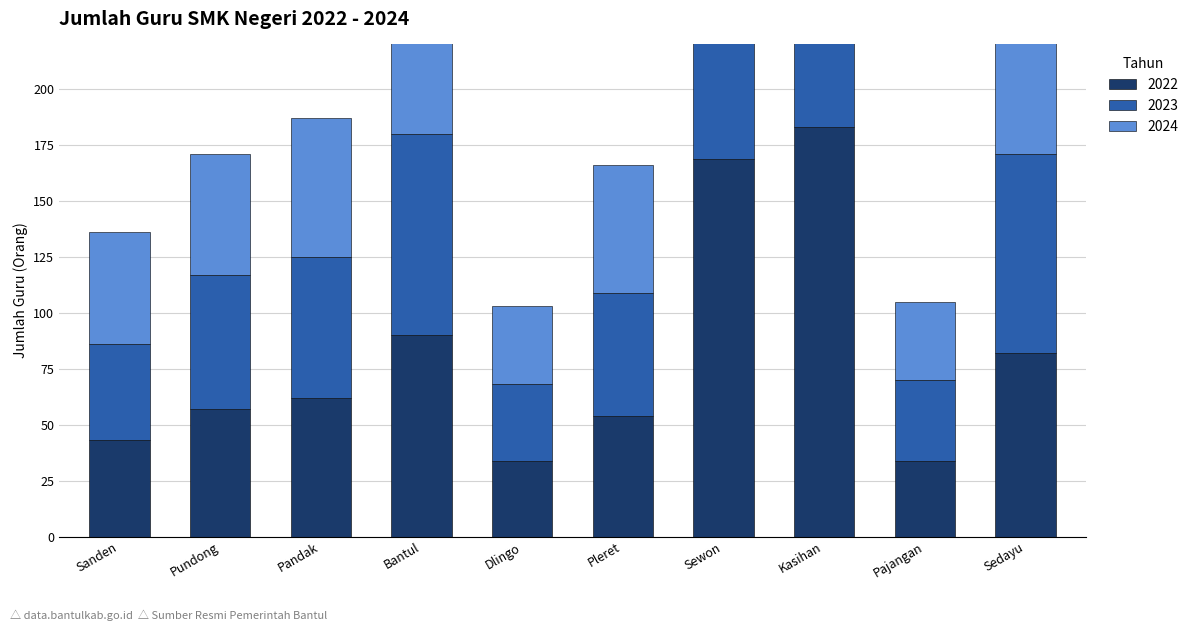

Which label corresponds to the smallest value in the chart?

Dlingo